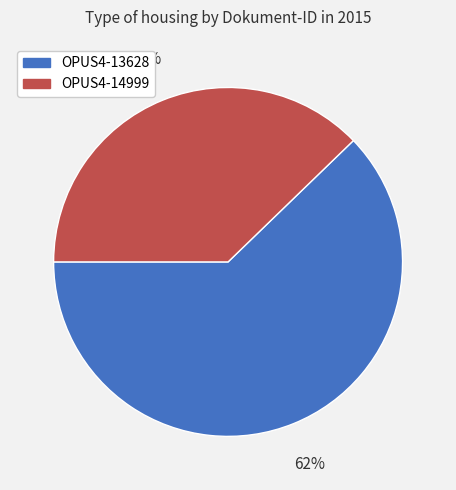

What is the majority slice?

OPUS4-13628